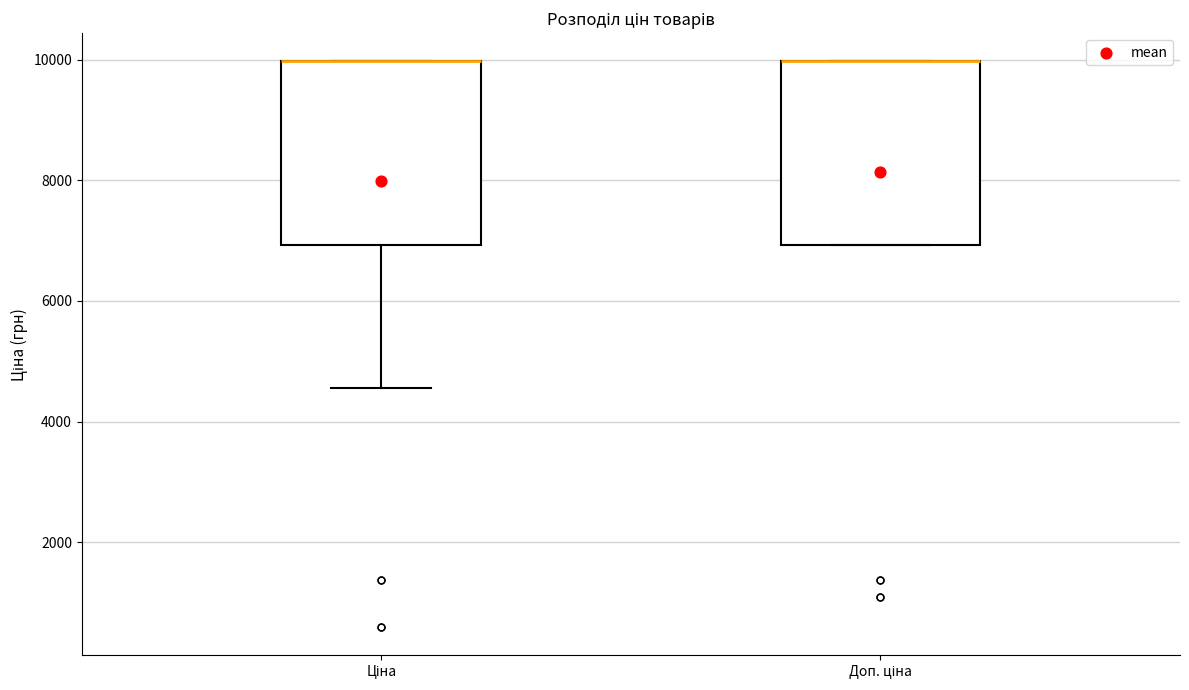

Reading left to right, read every box against the y-axis: the position of its median line, the range the box covers, and the ends of its whiskers. The values are not printed on the chart, so give them approximately, as read against the axis.

Ціна: median 10000 (drawn on the box's upper edge), box 7000 to 10000, whiskers 4600 to 10000
Доп. ціна: median 10000 (drawn on the box's upper edge), box 7000 to 10000, whiskers 7000 to 10000